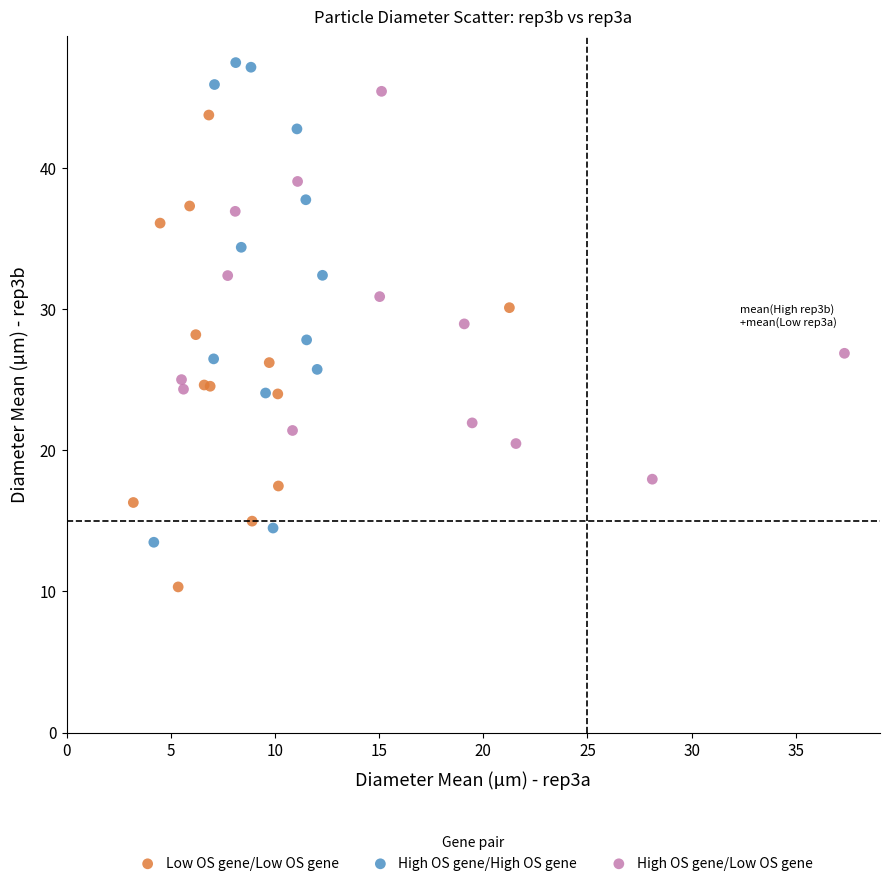

Which series contains the highest Y value?

High OS gene/High OS gene